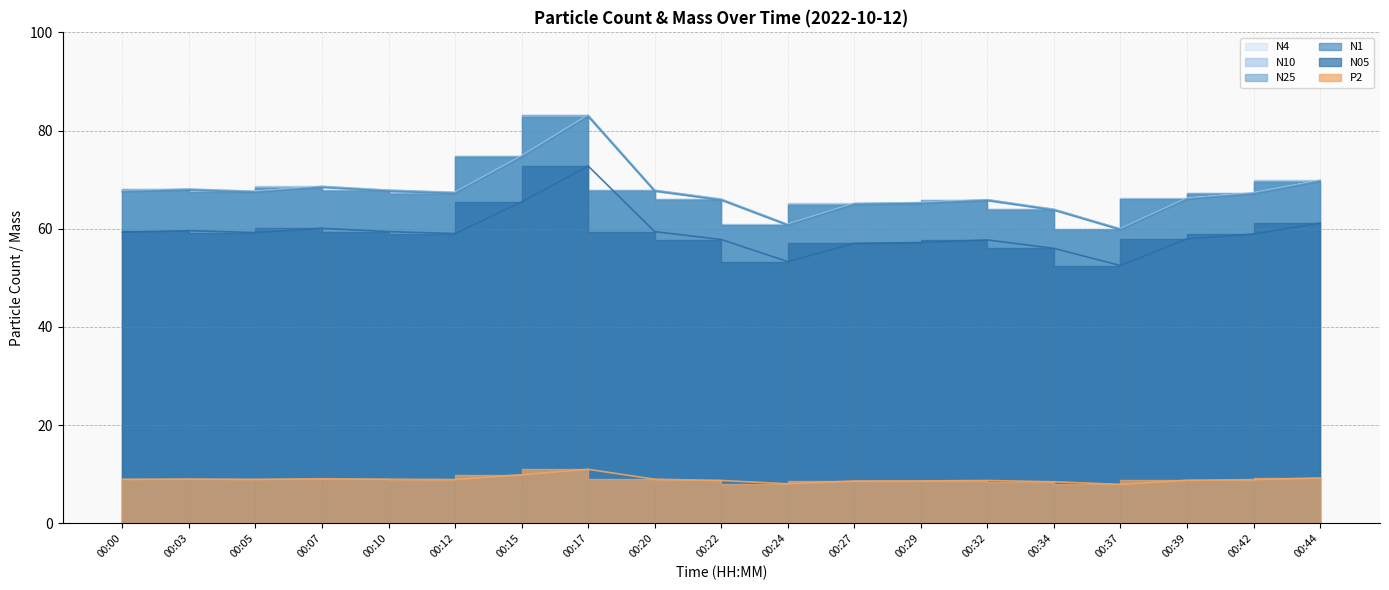

What is the approximate value of N1 at 00:34?

63.8